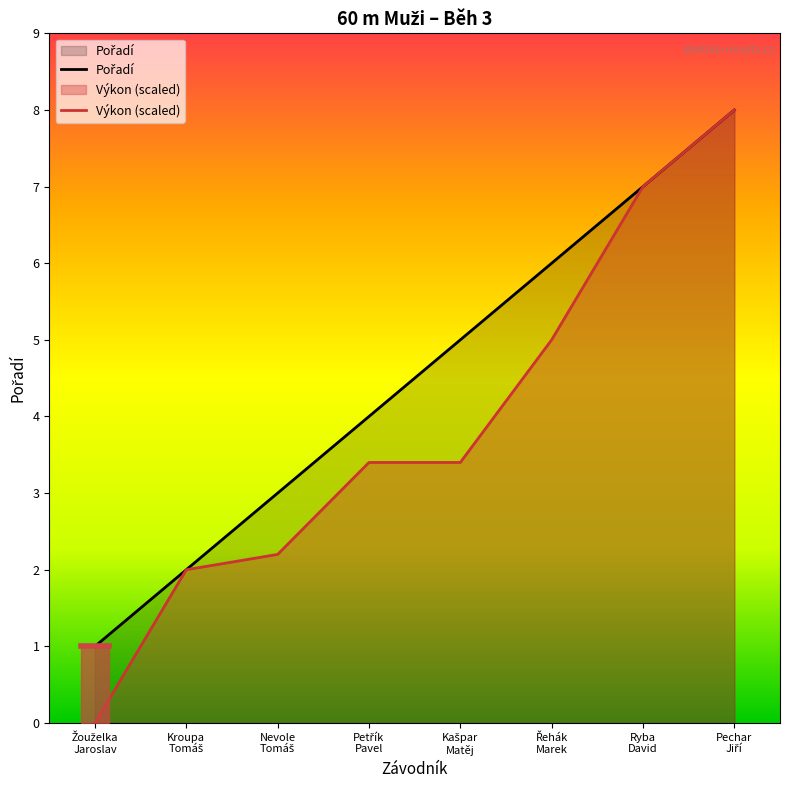

What position from the right is Kroupa
Tomáš?

7